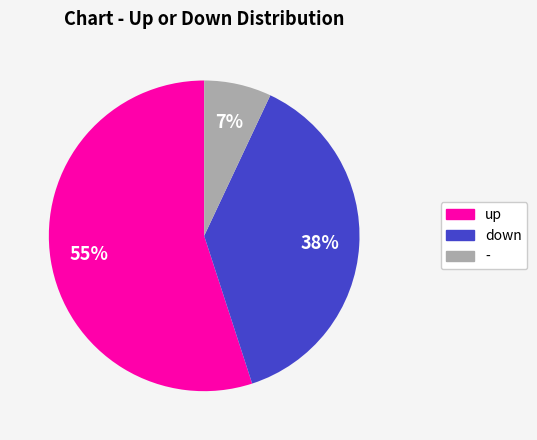

To the nearest percent, what portion does up represent?

55%